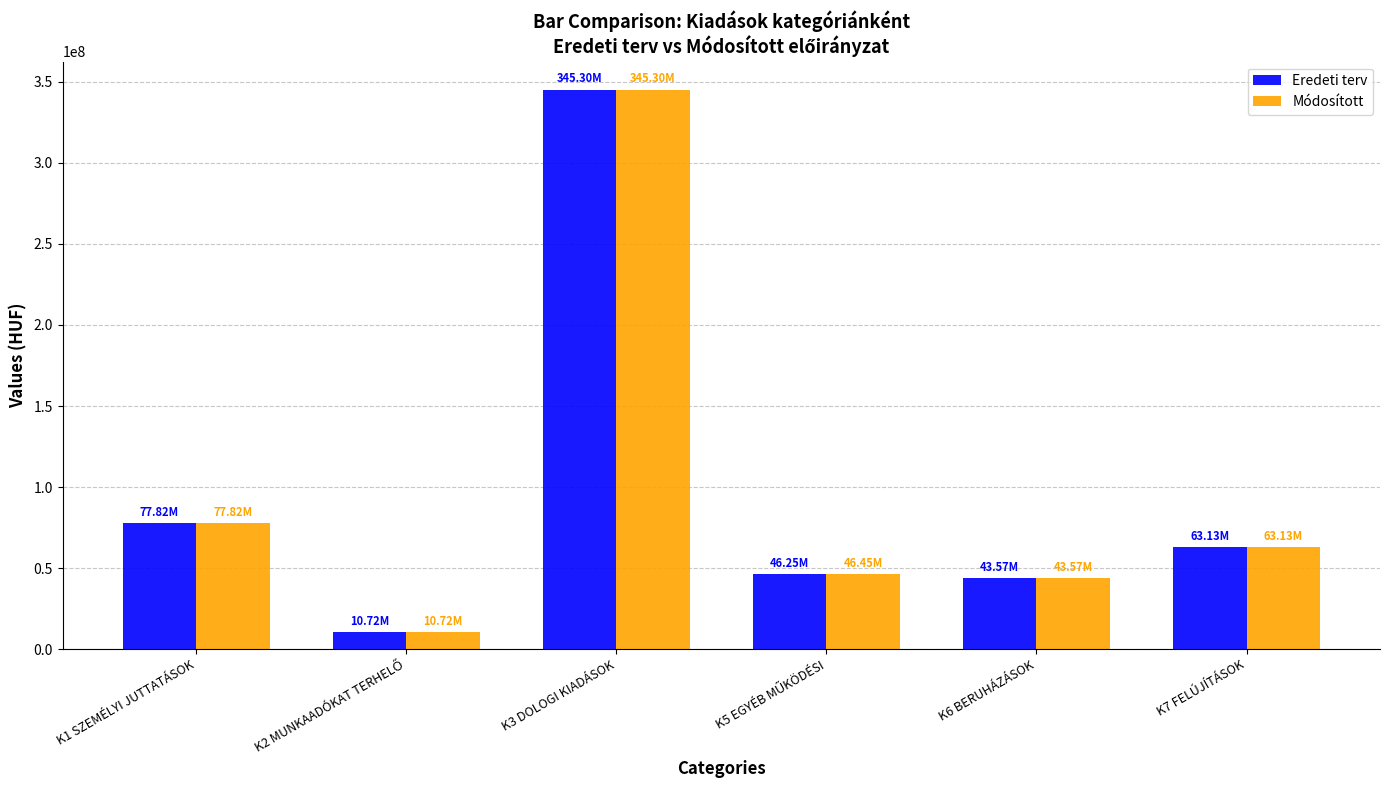

What is the average value of the Eredeti terv series?

97798400